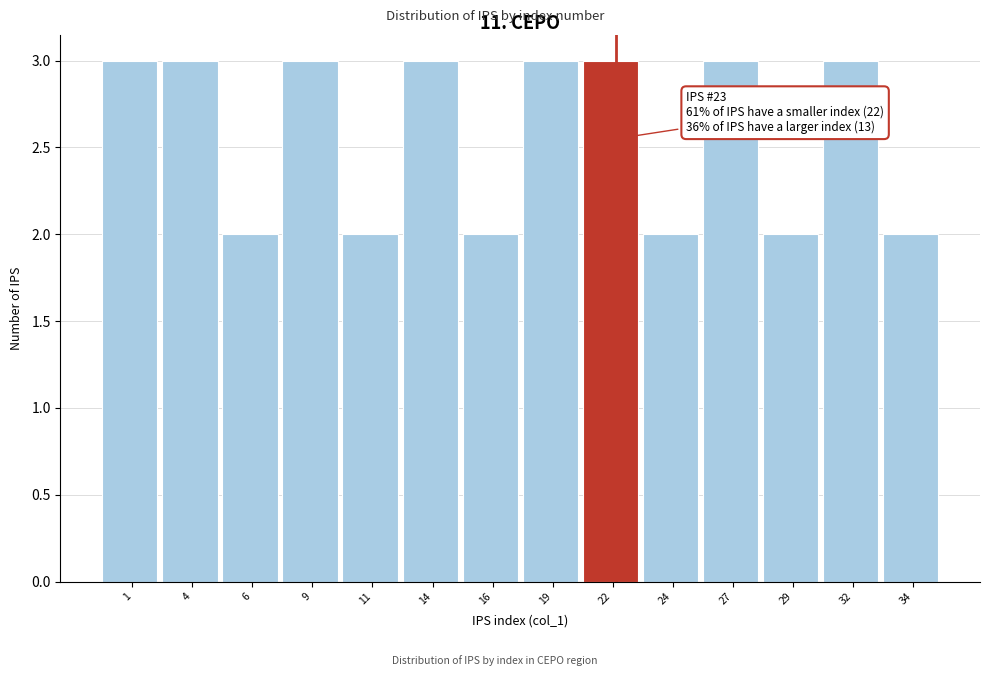

Reading left to right, transcribe all the data shown in this chart.

1=3	4=3	6=2	9=3	11=2	14=3	16=2	19=3	22=3	24=2	27=3	29=2	32=3	34=2